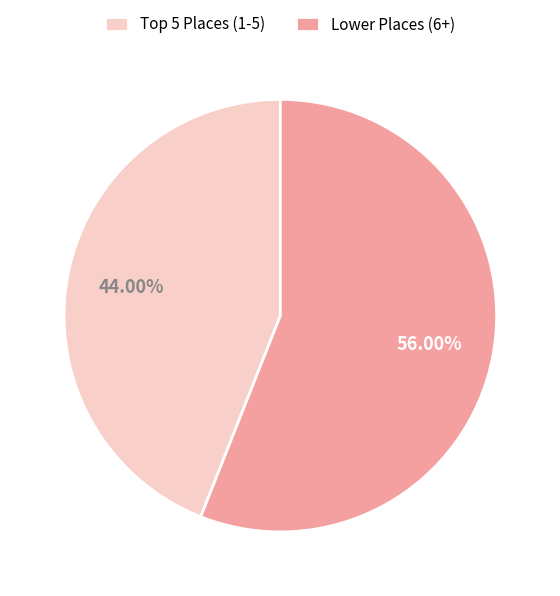

Rank the categories by value from highest to lowest.

Lower Places (6+), Top 5 Places (1-5)